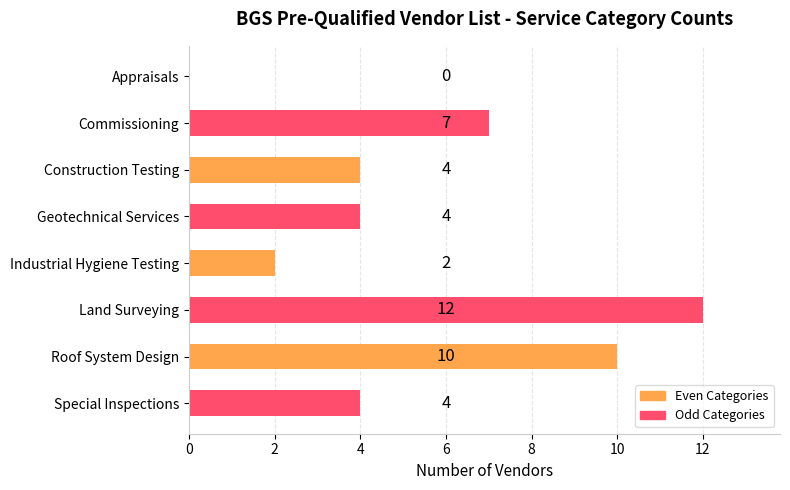

What is the sum of the values at Geotechnical Services and Commissioning?

11